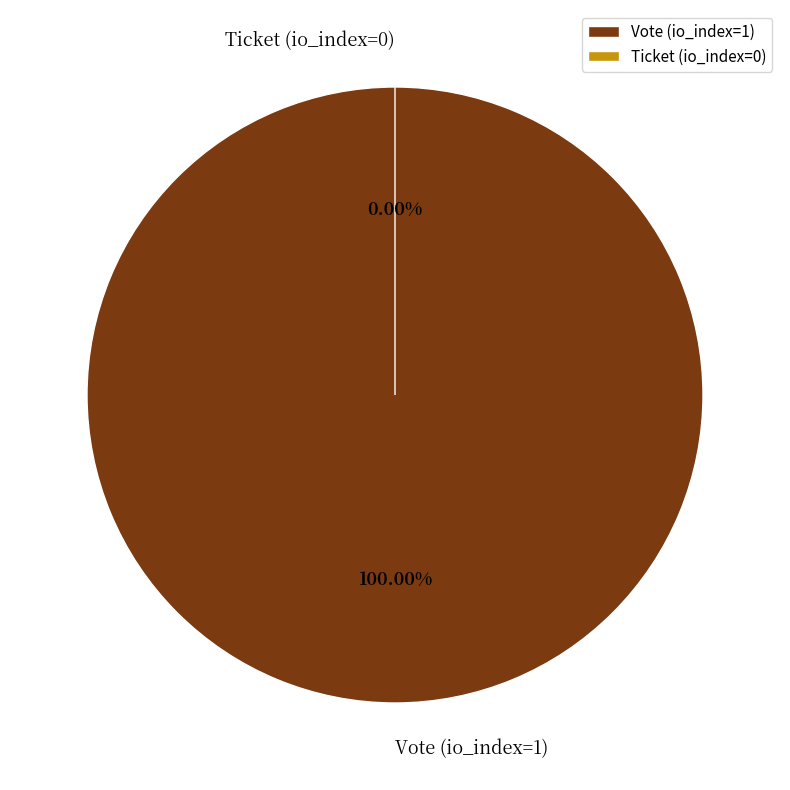

Is there a majority slice in this chart?

Yes